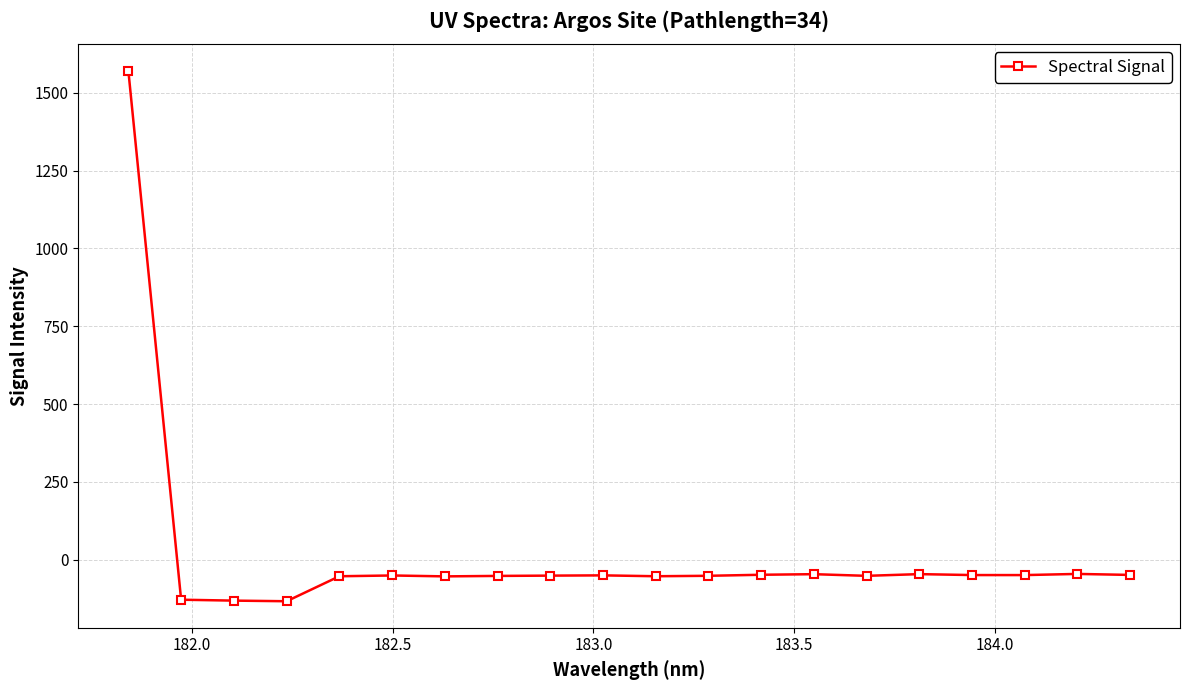

What is the maximum value shown in the chart?

1571.5